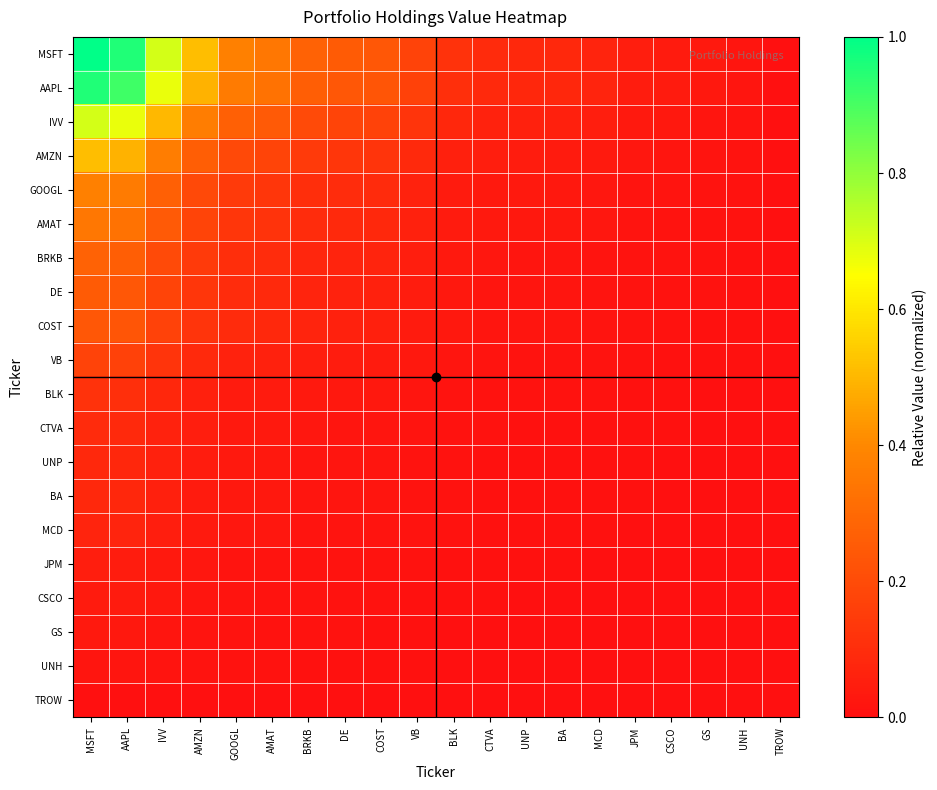

Reading left to right, transcribe all the data shown in this chart.

MSFT: MSFT=1.0	AAPL=1.0	IVV=0.7	AMZN=0.5	GOOGL=0.4	AMAT=0.3	BRKB=0.3	DE=0.3	COST=0.2	VB=0.2	BLK=0.1	CTVA=0.1	UNP=0.1	BA=0.1	MCD=0.1	JPM=0.0	CSCO=0.0	GS=0.0	UNH=0.0	TROW=0.0
AAPL: MSFT=1.0	AAPL=0.9	IVV=0.7	AMZN=0.5	GOOGL=0.4	AMAT=0.3	BRKB=0.3	DE=0.2	COST=0.2	VB=0.2	BLK=0.1	CTVA=0.1	UNP=0.1	BA=0.1	MCD=0.1	JPM=0.0	CSCO=0.0	GS=0.0	UNH=0.0	TROW=0.0
IVV: MSFT=0.7	AAPL=0.7	IVV=0.5	AMZN=0.4	GOOGL=0.3	AMAT=0.2	BRKB=0.2	DE=0.2	COST=0.2	VB=0.1	BLK=0.1	CTVA=0.1	UNP=0.1	BA=0.1	MCD=0.0	JPM=0.0	CSCO=0.0	GS=0.0	UNH=0.0	TROW=0.0
AMZN: MSFT=0.5	AAPL=0.5	IVV=0.4	AMZN=0.3	GOOGL=0.2	AMAT=0.2	BRKB=0.1	DE=0.1	COST=0.1	VB=0.1	BLK=0.1	CTVA=0.0	UNP=0.0	BA=0.0	MCD=0.0	JPM=0.0	CSCO=0.0	GS=0.0	UNH=0.0	TROW=0.0
GOOGL: MSFT=0.4	AAPL=0.4	IVV=0.3	AMZN=0.2	GOOGL=0.1	AMAT=0.1	BRKB=0.1	DE=0.1	COST=0.1	VB=0.1	BLK=0.0	CTVA=0.0	UNP=0.0	BA=0.0	MCD=0.0	JPM=0.0	CSCO=0.0	GS=0.0	UNH=0.0	TROW=0.0
AMAT: MSFT=0.3	AAPL=0.3	IVV=0.2	AMZN=0.2	GOOGL=0.1	AMAT=0.1	BRKB=0.1	DE=0.1	COST=0.1	VB=0.1	BLK=0.0	CTVA=0.0	UNP=0.0	BA=0.0	MCD=0.0	JPM=0.0	CSCO=0.0	GS=0.0	UNH=0.0	TROW=0.0
BRKB: MSFT=0.3	AAPL=0.3	IVV=0.2	AMZN=0.1	GOOGL=0.1	AMAT=0.1	BRKB=0.1	DE=0.1	COST=0.1	VB=0.0	BLK=0.0	CTVA=0.0	UNP=0.0	BA=0.0	MCD=0.0	JPM=0.0	CSCO=0.0	GS=0.0	UNH=0.0	TROW=0.0
DE: MSFT=0.3	AAPL=0.2	IVV=0.2	AMZN=0.1	GOOGL=0.1	AMAT=0.1	BRKB=0.1	DE=0.1	COST=0.1	VB=0.0	BLK=0.0	CTVA=0.0	UNP=0.0	BA=0.0	MCD=0.0	JPM=0.0	CSCO=0.0	GS=0.0	UNH=0.0	TROW=0.0
COST: MSFT=0.2	AAPL=0.2	IVV=0.2	AMZN=0.1	GOOGL=0.1	AMAT=0.1	BRKB=0.1	DE=0.1	COST=0.1	VB=0.0	BLK=0.0	CTVA=0.0	UNP=0.0	BA=0.0	MCD=0.0	JPM=0.0	CSCO=0.0	GS=0.0	UNH=0.0	TROW=0.0
VB: MSFT=0.2	AAPL=0.2	IVV=0.1	AMZN=0.1	GOOGL=0.1	AMAT=0.1	BRKB=0.0	DE=0.0	COST=0.0	VB=0.0	BLK=0.0	CTVA=0.0	UNP=0.0	BA=0.0	MCD=0.0	JPM=0.0	CSCO=0.0	GS=0.0	UNH=0.0	TROW=0.0
BLK: MSFT=0.1	AAPL=0.1	IVV=0.1	AMZN=0.1	GOOGL=0.0	AMAT=0.0	BRKB=0.0	DE=0.0	COST=0.0	VB=0.0	BLK=0.0	CTVA=0.0	UNP=0.0	BA=0.0	MCD=0.0	JPM=0.0	CSCO=0.0	GS=0.0	UNH=0.0	TROW=0.0
CTVA: MSFT=0.1	AAPL=0.1	IVV=0.1	AMZN=0.0	GOOGL=0.0	AMAT=0.0	BRKB=0.0	DE=0.0	COST=0.0	VB=0.0	BLK=0.0	CTVA=0.0	UNP=0.0	BA=0.0	MCD=0.0	JPM=0.0	CSCO=0.0	GS=0.0	UNH=0.0	TROW=0.0
UNP: MSFT=0.1	AAPL=0.1	IVV=0.1	AMZN=0.0	GOOGL=0.0	AMAT=0.0	BRKB=0.0	DE=0.0	COST=0.0	VB=0.0	BLK=0.0	CTVA=0.0	UNP=0.0	BA=0.0	MCD=0.0	JPM=0.0	CSCO=0.0	GS=0.0	UNH=0.0	TROW=0.0
BA: MSFT=0.1	AAPL=0.1	IVV=0.1	AMZN=0.0	GOOGL=0.0	AMAT=0.0	BRKB=0.0	DE=0.0	COST=0.0	VB=0.0	BLK=0.0	CTVA=0.0	UNP=0.0	BA=0.0	MCD=0.0	JPM=0.0	CSCO=0.0	GS=0.0	UNH=0.0	TROW=0.0
MCD: MSFT=0.1	AAPL=0.1	IVV=0.0	AMZN=0.0	GOOGL=0.0	AMAT=0.0	BRKB=0.0	DE=0.0	COST=0.0	VB=0.0	BLK=0.0	CTVA=0.0	UNP=0.0	BA=0.0	MCD=0.0	JPM=0.0	CSCO=0.0	GS=0.0	UNH=0.0	TROW=0.0
JPM: MSFT=0.0	AAPL=0.0	IVV=0.0	AMZN=0.0	GOOGL=0.0	AMAT=0.0	BRKB=0.0	DE=0.0	COST=0.0	VB=0.0	BLK=0.0	CTVA=0.0	UNP=0.0	BA=0.0	MCD=0.0	JPM=0.0	CSCO=0.0	GS=0.0	UNH=0.0	TROW=0.0
CSCO: MSFT=0.0	AAPL=0.0	IVV=0.0	AMZN=0.0	GOOGL=0.0	AMAT=0.0	BRKB=0.0	DE=0.0	COST=0.0	VB=0.0	BLK=0.0	CTVA=0.0	UNP=0.0	BA=0.0	MCD=0.0	JPM=0.0	CSCO=0.0	GS=0.0	UNH=0.0	TROW=0.0
GS: MSFT=0.0	AAPL=0.0	IVV=0.0	AMZN=0.0	GOOGL=0.0	AMAT=0.0	BRKB=0.0	DE=0.0	COST=0.0	VB=0.0	BLK=0.0	CTVA=0.0	UNP=0.0	BA=0.0	MCD=0.0	JPM=0.0	CSCO=0.0	GS=0.0	UNH=0.0	TROW=0.0
UNH: MSFT=0.0	AAPL=0.0	IVV=0.0	AMZN=0.0	GOOGL=0.0	AMAT=0.0	BRKB=0.0	DE=0.0	COST=0.0	VB=0.0	BLK=0.0	CTVA=0.0	UNP=0.0	BA=0.0	MCD=0.0	JPM=0.0	CSCO=0.0	GS=0.0	UNH=0.0	TROW=0.0
TROW: MSFT=0.0	AAPL=0.0	IVV=0.0	AMZN=0.0	GOOGL=0.0	AMAT=0.0	BRKB=0.0	DE=0.0	COST=0.0	VB=0.0	BLK=0.0	CTVA=0.0	UNP=0.0	BA=0.0	MCD=0.0	JPM=0.0	CSCO=0.0	GS=0.0	UNH=0.0	TROW=0.0